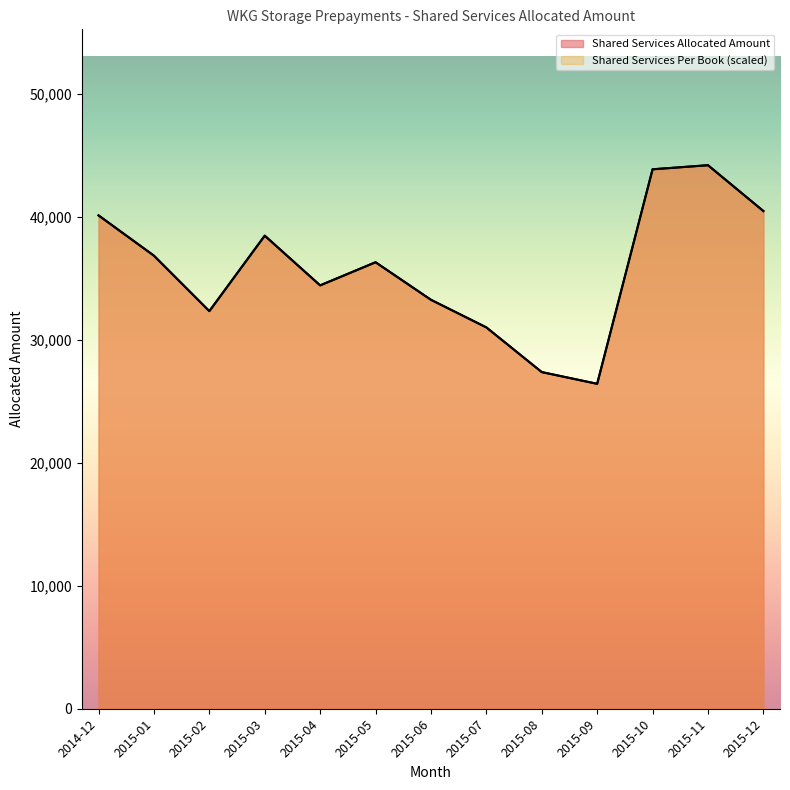

Reading left to right, list all the values displayed in this chart.

Shared Services Allocated Amount: 2014-12=40132.4	2015-01=36856.1	2015-02=32345.0	2015-03=38484.1	2015-04=34439.2	2015-05=36320.8	2015-06=33266.8	2015-07=31021.0	2015-08=27385.8	2015-09=26431.5	2015-10=43882.0	2015-11=44214.5	2015-12=40486.3
Shared Services Per Book Amount: 2014-12=40132.4	2015-01=36856.1	2015-02=32345.0	2015-03=38484.1	2015-04=34439.2	2015-05=36320.8	2015-06=33266.8	2015-07=31021.0	2015-08=27385.8	2015-09=26431.5	2015-10=43882.0	2015-11=44214.5	2015-12=40486.3